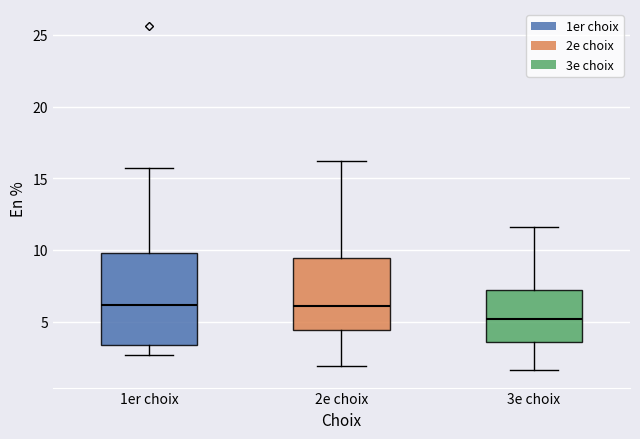

Reading left to right, read every box against the y-axis: the position of its median line, the range the box covers, and the ends of its whiskers. The values are not printed on the chart, so give them approximately, as read against the axis.

1er choix: median 6.0, box 3.5 to 10.0, whiskers 2.5 to 15.5
2e choix: median 6.0, box 4.5 to 9.5, whiskers 2.0 to 16.0
3e choix: median 5.0, box 3.5 to 7.0, whiskers 1.5 to 11.5